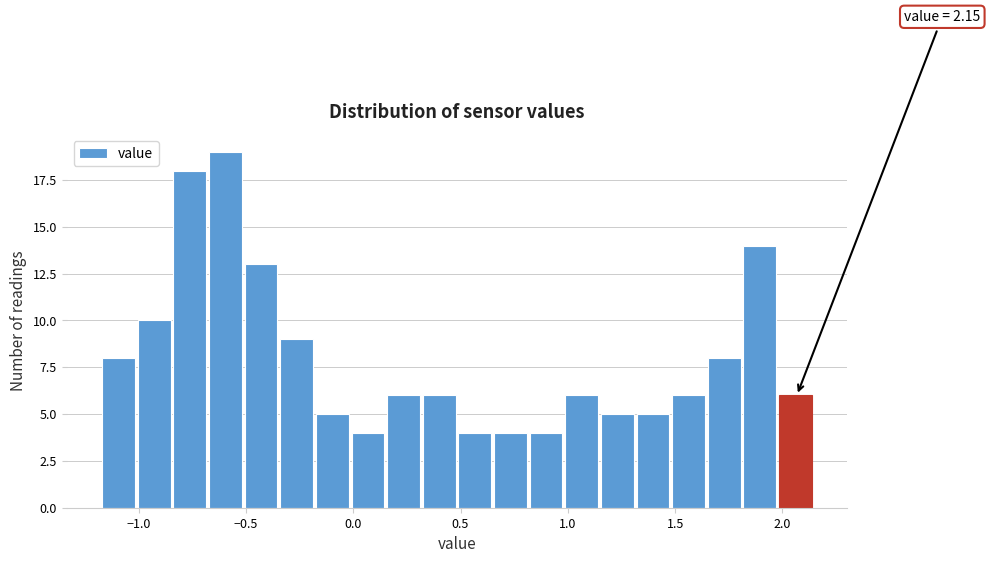

Around what value on the x-axis is the tallest bar? Give the approximate position of its centre, as read against the axis.

-0.60